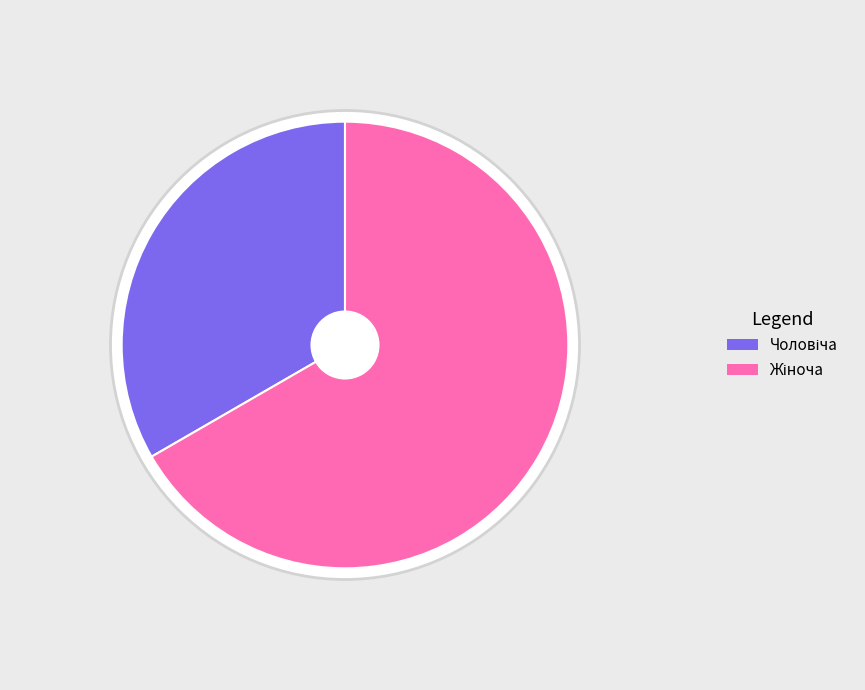

To the nearest percent, what portion does Жіноча represent?

67%